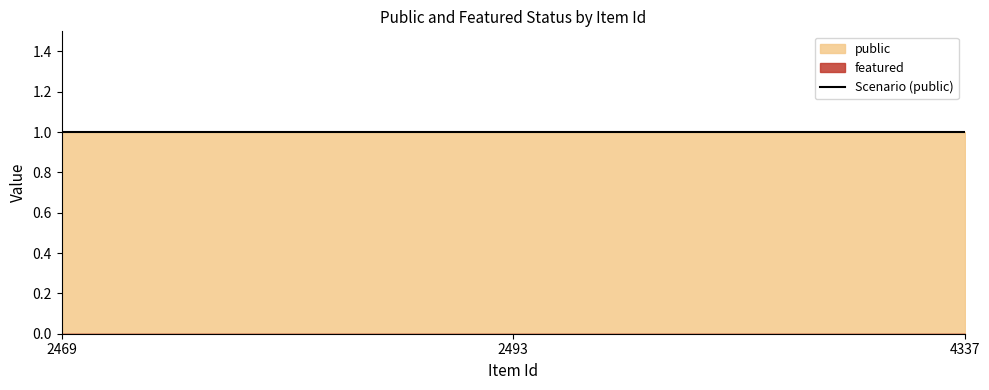

List the labels in order of featured value, largest first.

2469, 2493, 4337